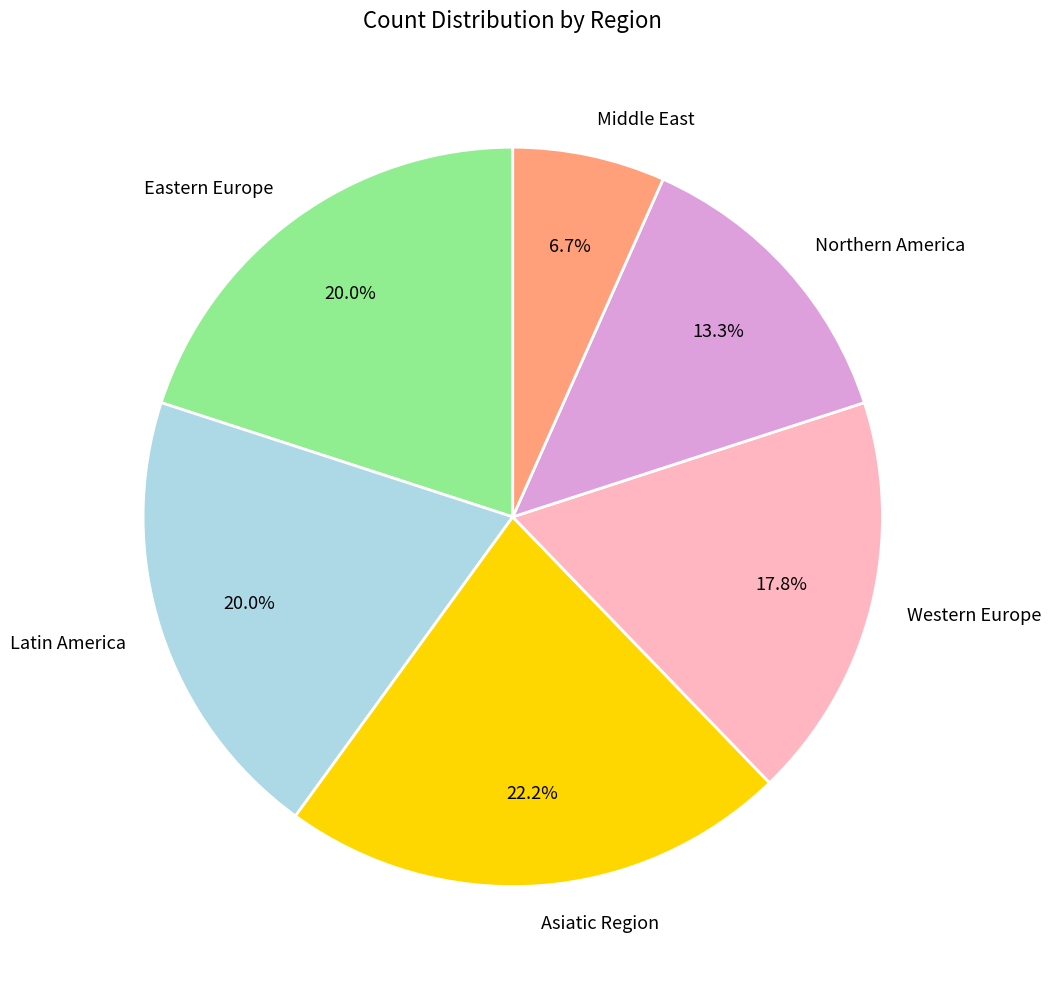

Which category has the biggest portion of the pie?

Asiatic Region